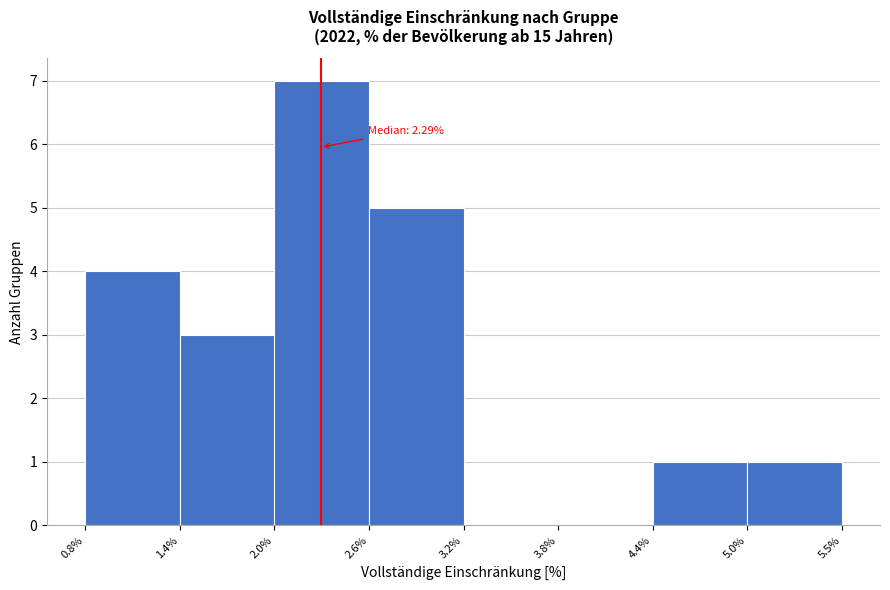

Over which range of the x-axis is the bar tallest?

2.0% to 2.6%